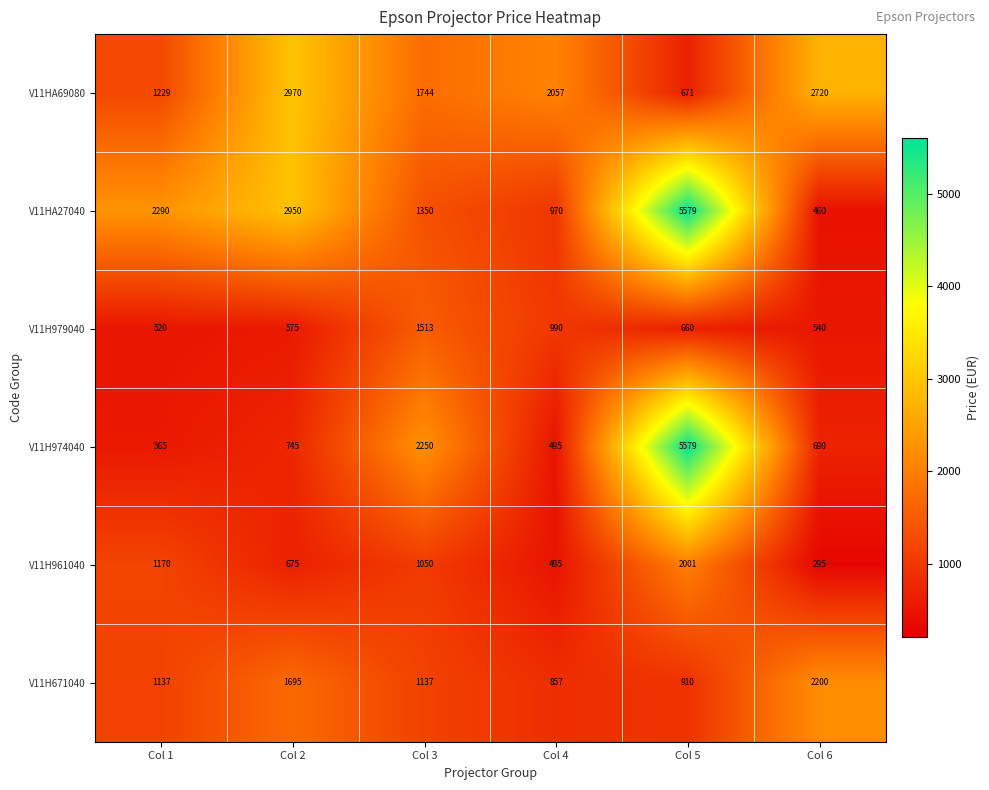

Which series has the largest total across all categories?

V11HA27040